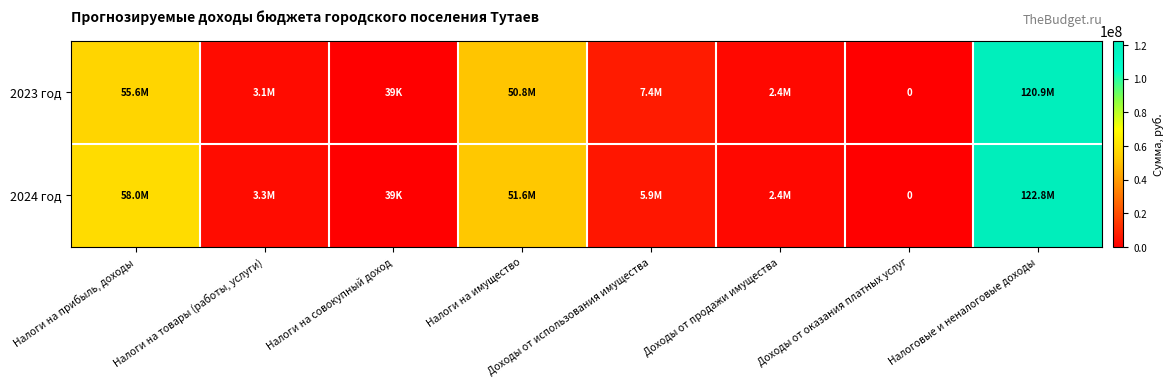

At Налоговые и неналоговые доходы, list the series in order from smallest to largest.

2023 год, 2024 год